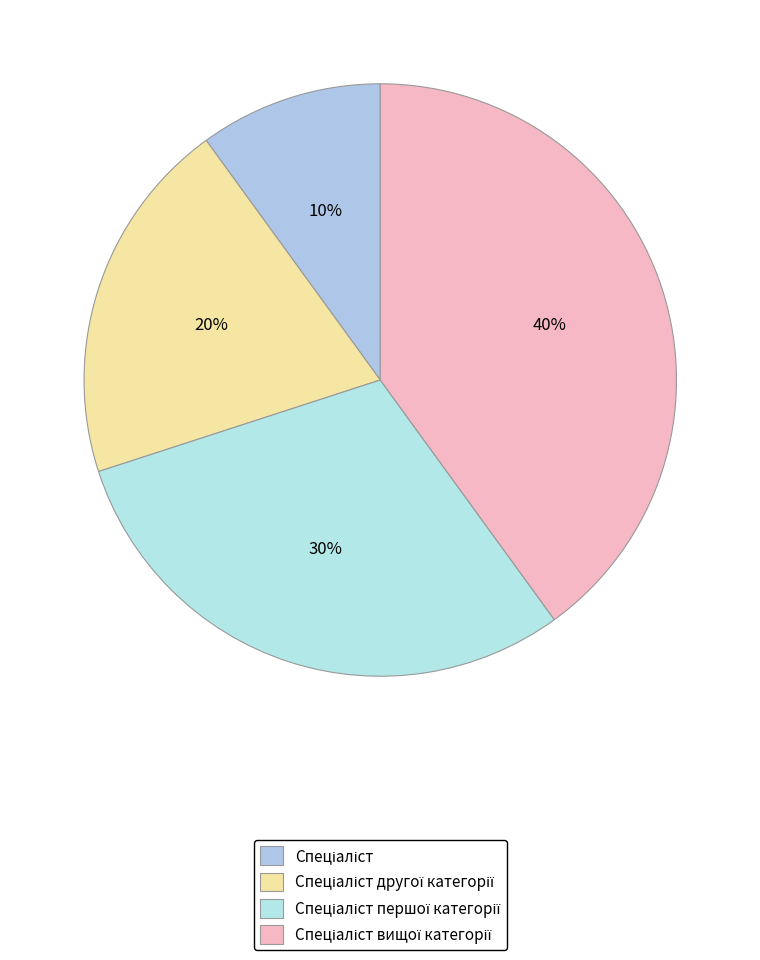

Does Спеціаліст першої категорії represent more than half of the total?

No